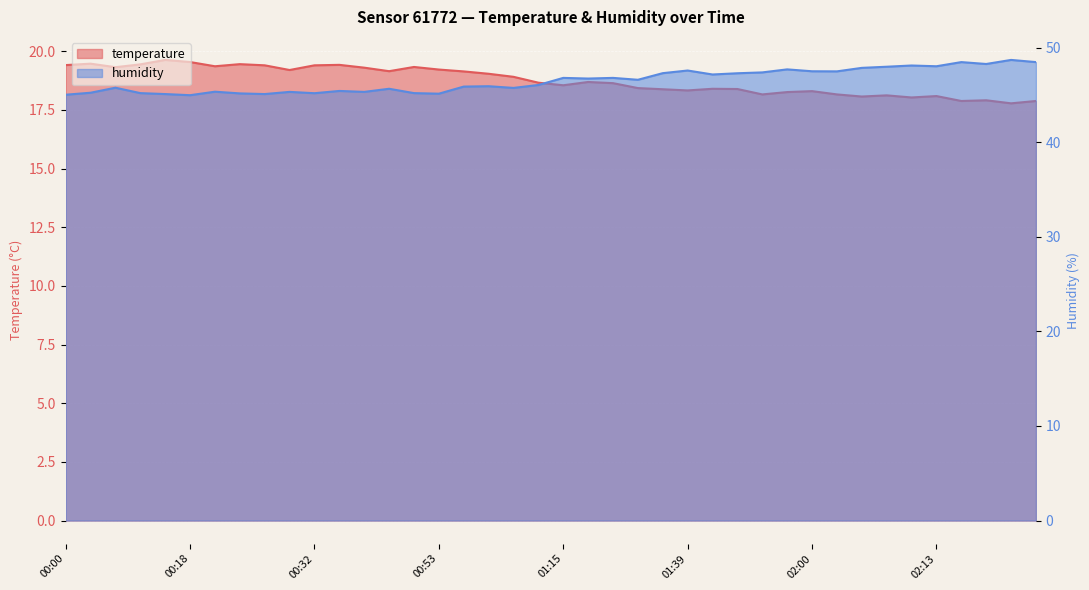

In humidity, how many points are higher than both neighbors (excluding endpoints)?

13